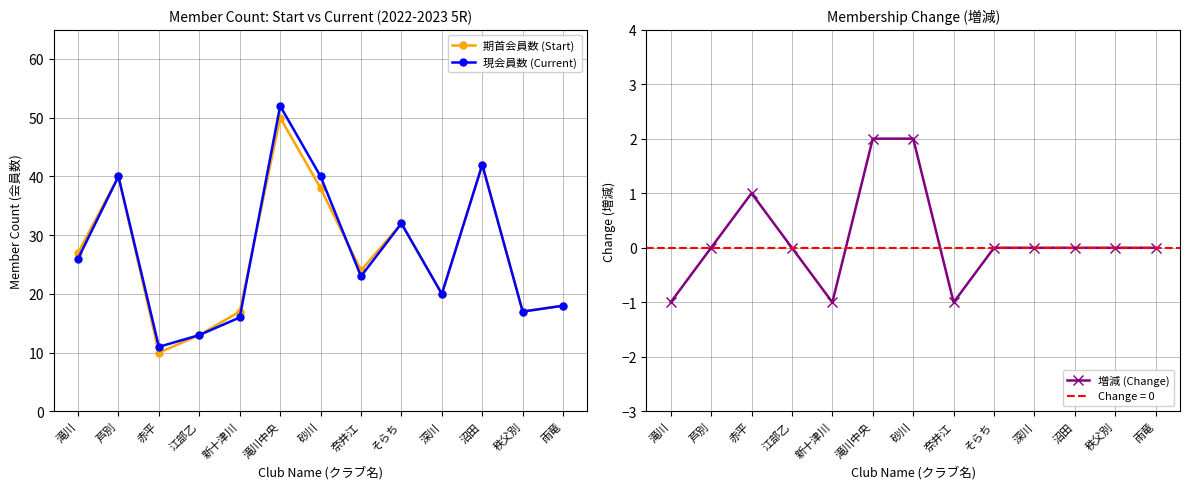

True or false: 増減 (Change) and 期首会員数 (Start) cross at least once.

False